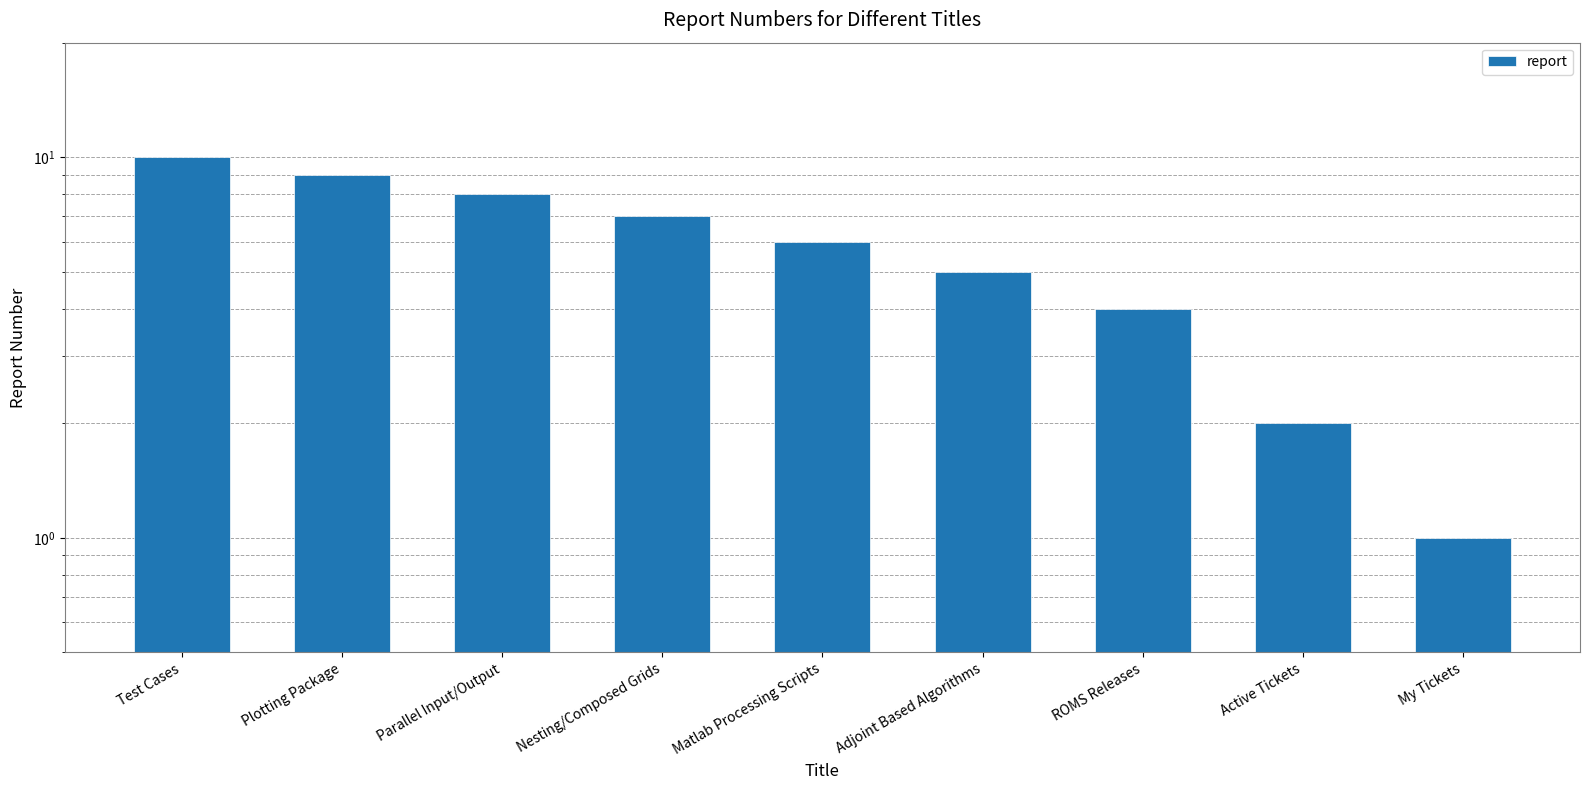

Rank the categories by value from highest to lowest.

Test Cases, Plotting Package, Parallel Input/Output, Nesting/Composed Grids, Matlab Processing Scripts, Adjoint Based Algorithms, ROMS Releases, Active Tickets, My Tickets